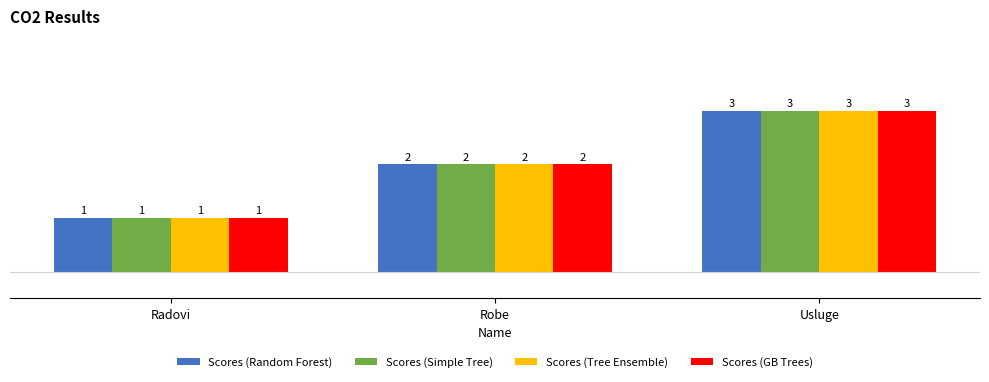

How many Scores (Simple Tree) values are between 1 and 3?

3